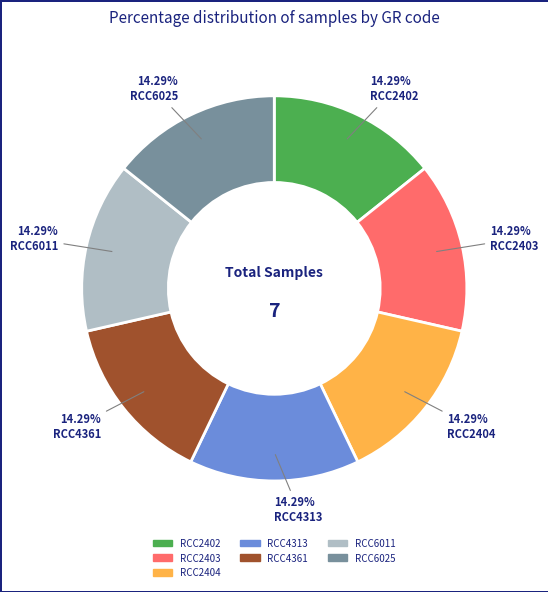

What is the ratio of the value at RCC4313 to the value at RCC2403?

1.0